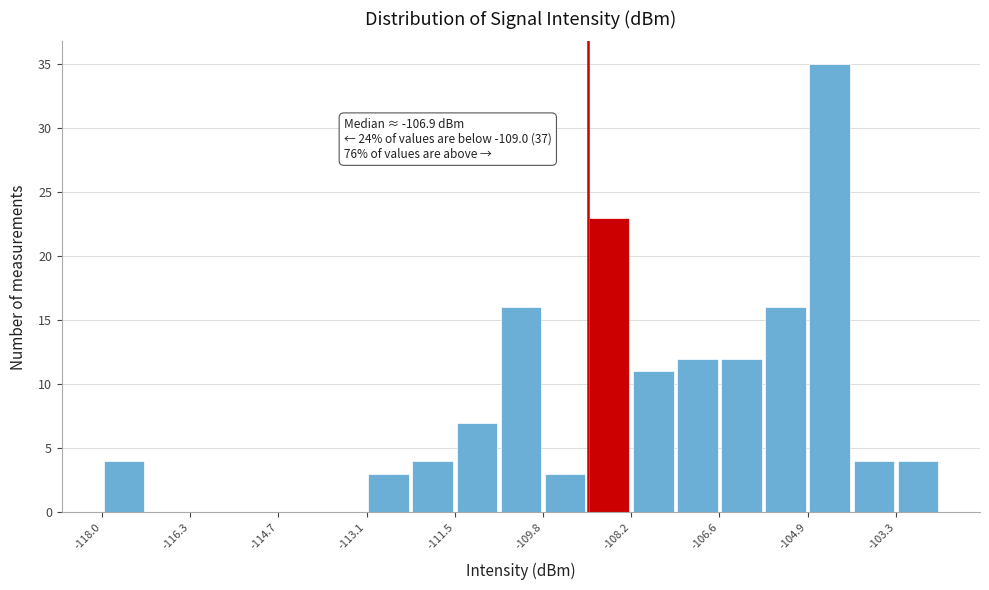

Over which range of the x-axis is the bar tallest?

-105.0 to -104.2